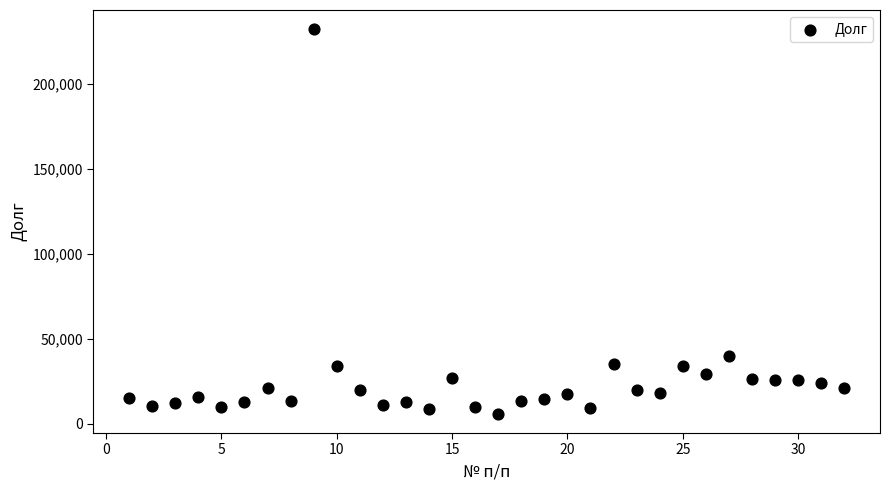

What is the range of X values (max minus min)?

31.0